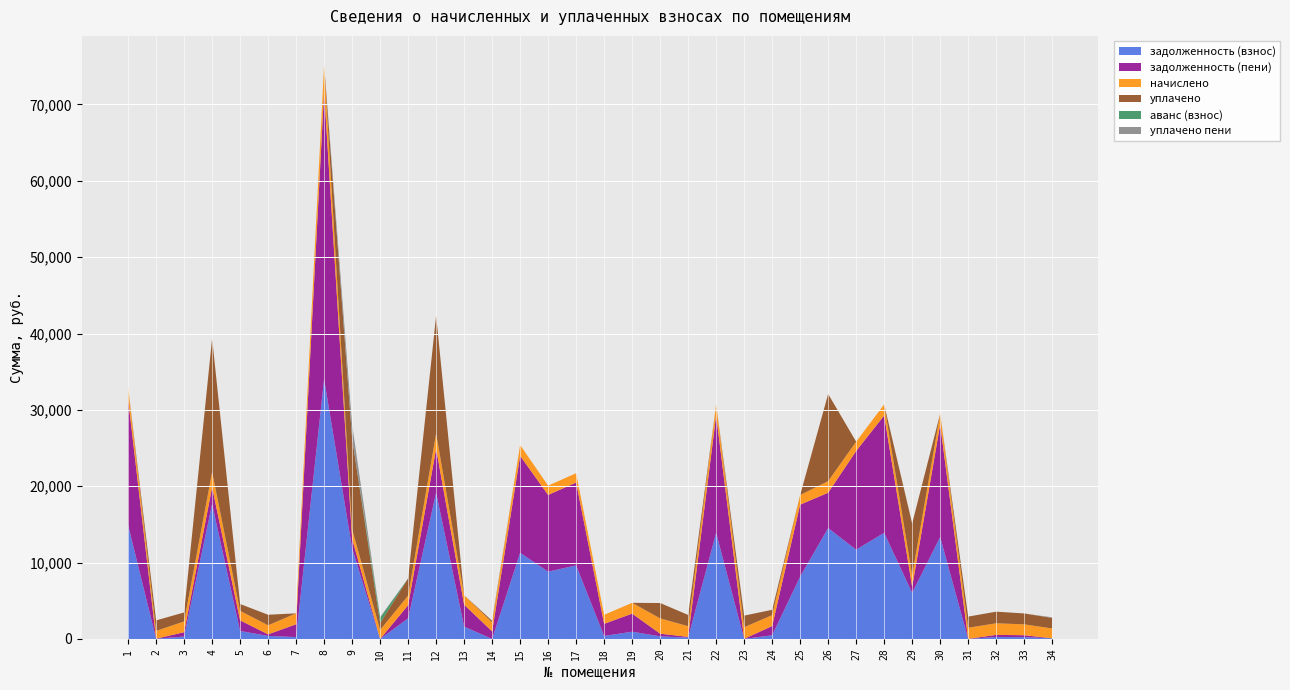

Reading left to right, transcribe all the data shown in this chart.

задолженность (взнос): 14910.1	35.9	321.7	17671.2	1044.9	401.6	247.1	34043.3	11889.1	0.0	2709.9	19165.6	1623.7	7.0	11284.9	8816.1	9632.7	400.4	951.8	346.3	176.1	13903.2	9.0	483.5	8170.2	14520.4	11694.2	13903.2	6037.7	13351.0	8.6	267.4	245.9	87.0
задолженность (пени): 16471.6	0.0	562.9	2194.1	1393.2	204.3	1679.4	37608.6	1245.1	0.0	1713.4	5749.1	2868.8	977.8	12700.2	10040.9	10854.0	1580.9	2367.0	346.3	97.8	15359.3	9.0	1209.0	9422.1	4629.0	12919.0	15359.3	787.2	14749.2	8.6	267.4	245.9	0.0
начислено: 1561.5	1016.5	1415.2	2007.2	1245.1	1183.9	1432.3	3565.3	1245.1	1183.9	1258.7	2007.2	1245.1	1183.9	1415.2	1224.7	1221.3	1180.5	1415.2	2007.2	1398.2	1456.1	1520.7	1425.4	1252.0	1520.7	1224.7	1456.1	1520.7	1398.2	1456.1	1520.7	1425.4	1292.8
уплачено: 0.0	1381.2	1174.0	17484.2	896.9	1381.2	0.0	0.0	11889.1	895.3	2255.3	15423.7	0.0	213.1	0.0	0.0	0.0	0.0	0.0	2007.2	1476.5	0.0	1520.7	699.9	0.0	11412.0	0.0	0.0	6771.2	0.0	1456.1	1520.7	1425.4	1379.7
аванс (взнос): 0.0	0.0	0.0	0.0	0.0	0.0	0.0	0.0	0.0	698.2	0.0	0.0	0.0	0.0	0.0	0.0	0.0	0.0	0.0	0.0	0.0	0.0	0.0	0.0	0.0	0.0	0.0	0.0	0.0	0.0	0.0	0.0	0.0	0.0
уплачено пени: 0.0	0.0	0.0	0.0	0.0	0.0	0.0	0.0	1772.7	91.3	0.0	0.0	0.0	0.0	0.0	0.0	0.0	0.0	0.0	0.0	0.0	0.0	0.0	0.0	0.0	0.0	0.0	0.0	0.0	0.0	0.0	0.0	0.0	76.4